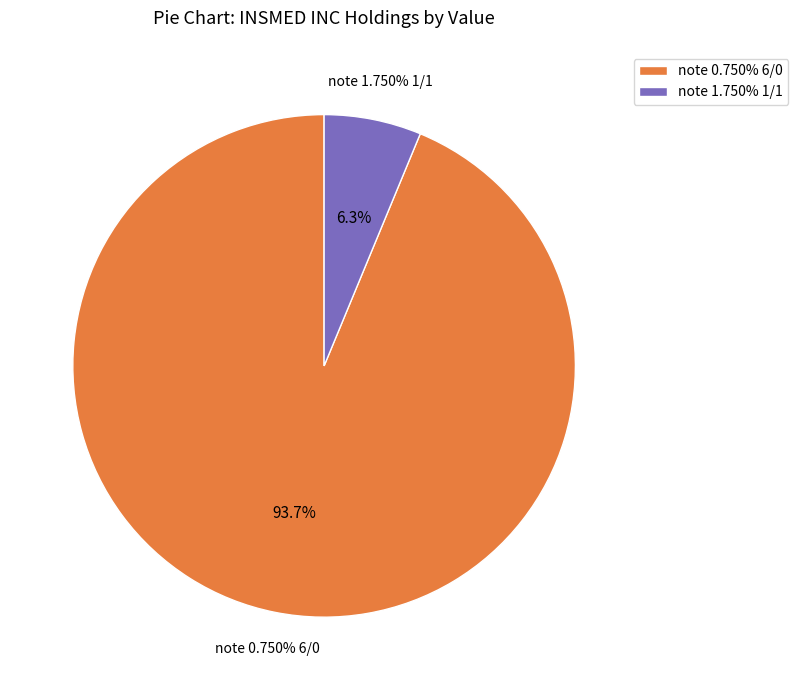

Which has a higher value, note 0.750% 6/0 or note 1.750% 1/1?

note 0.750% 6/0